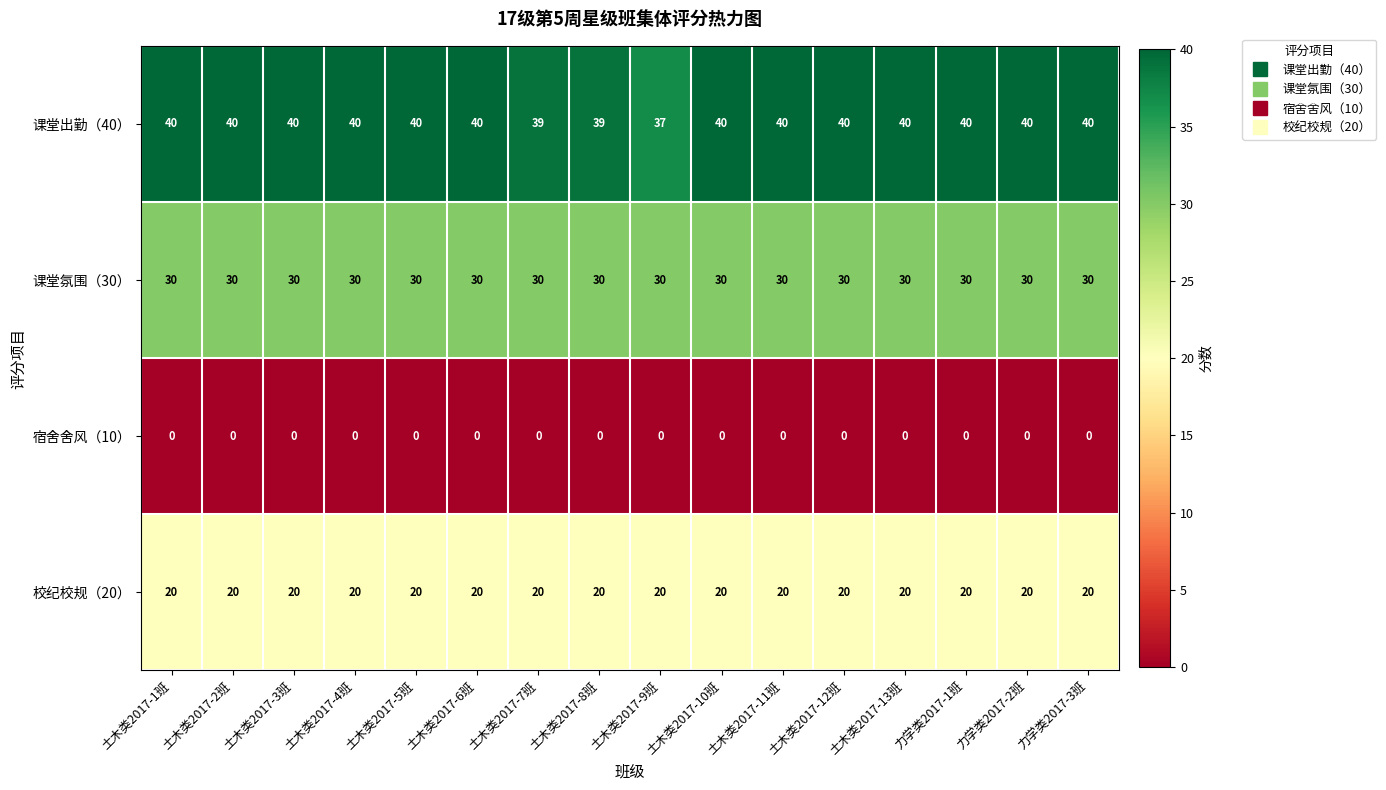

How many data points does each series have?

16